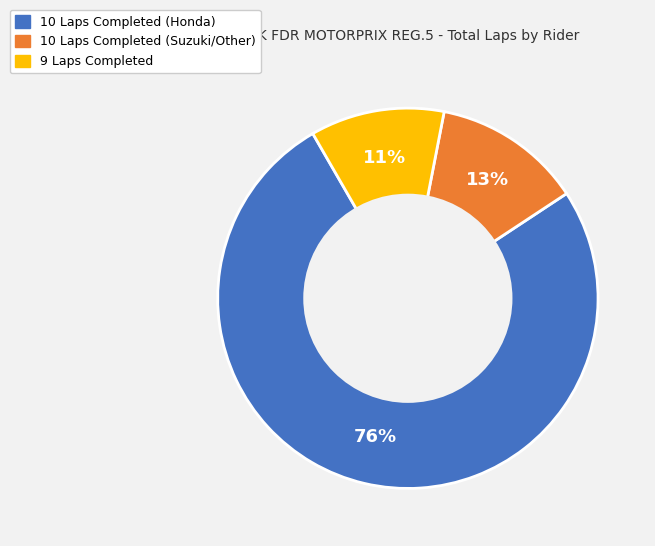

Count the number of slices in the pie.

3